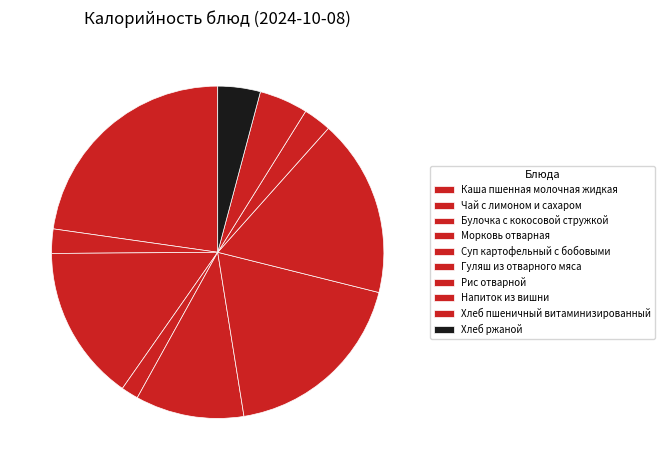

To the nearest percent, what portion does Каша пшенная молочная жидкая represent?

23%